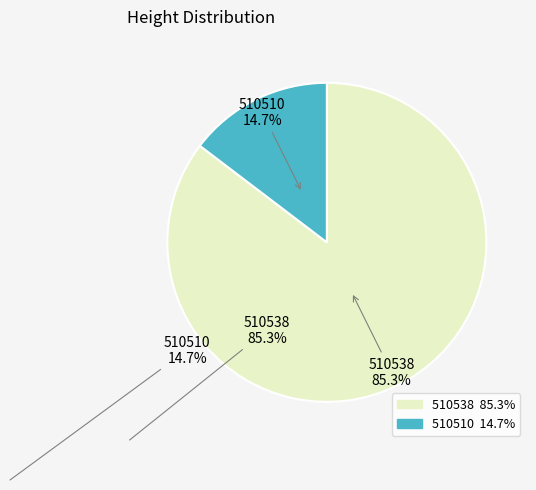

Count the number of slices in the pie.

2